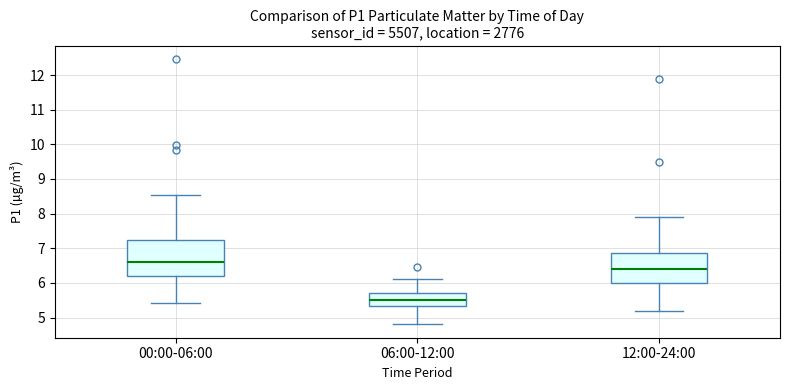

Which box is the tallest, from its lower edge to its upper edge?

00:00-06:00